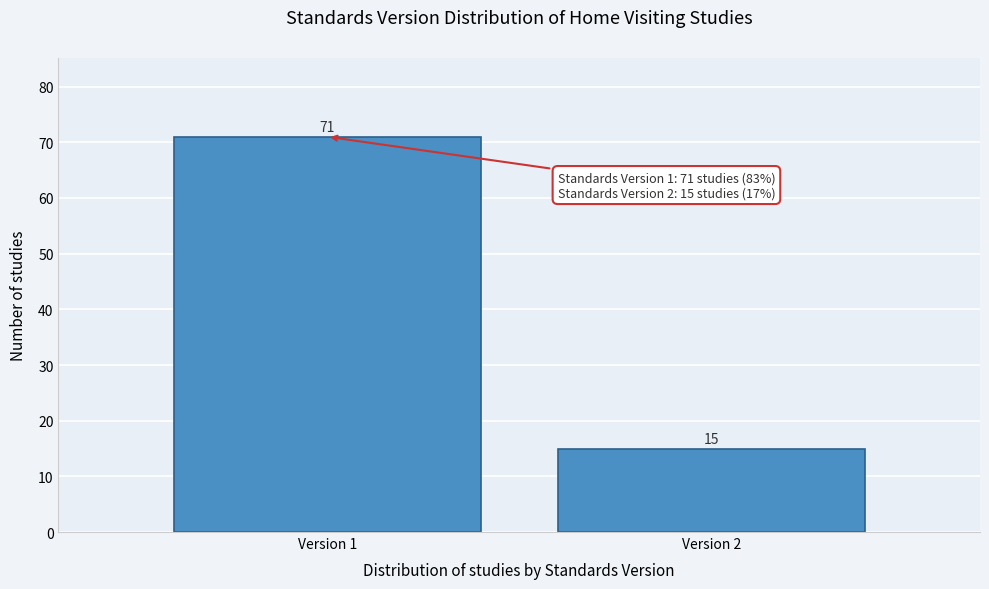

Reading right to left, list all the values displayed in this chart.

Version 2=15	Version 1=71